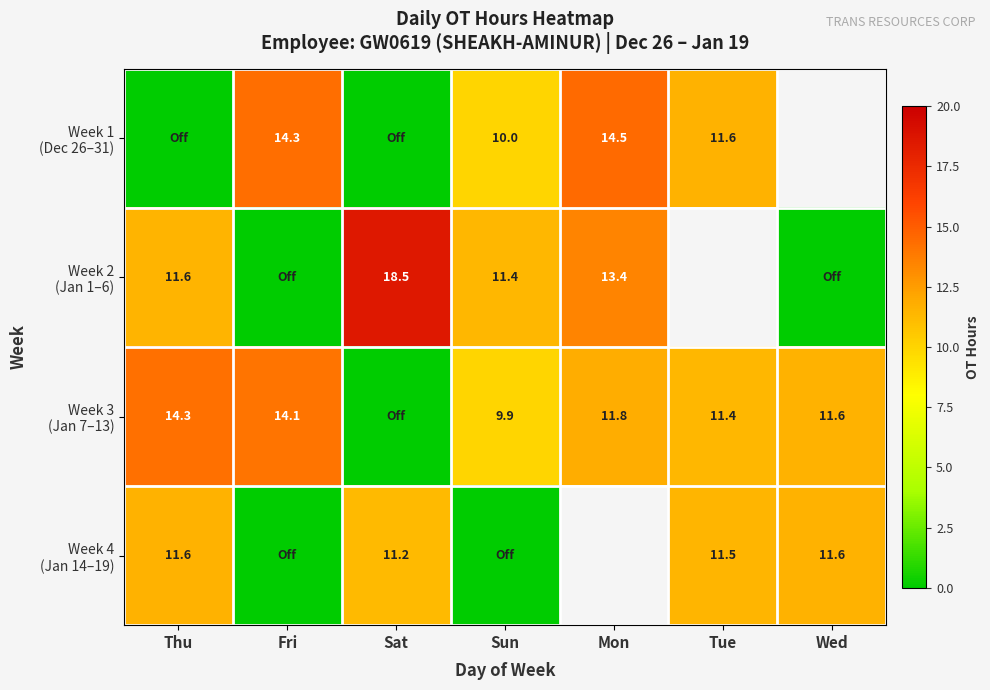

At which label does Week 1 (Dec 26–31) first exceed 11?

Fri